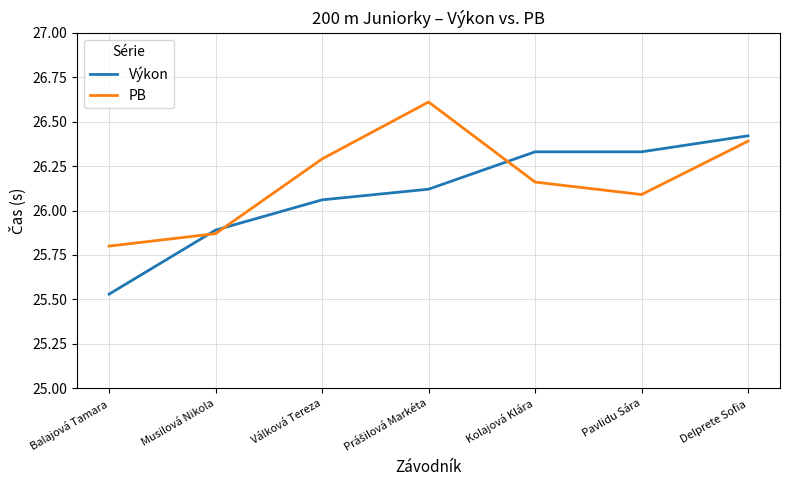

What are all the series names shown in the legend?

Výkon, PB